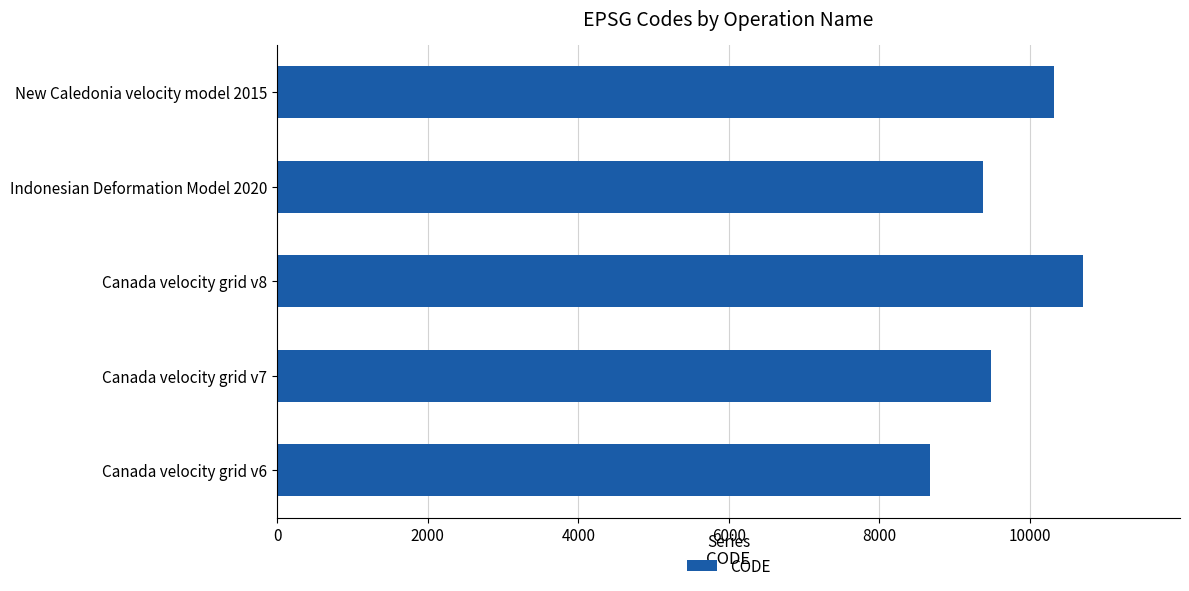

At which label is the value closest to 9691?

Canada velocity grid v7